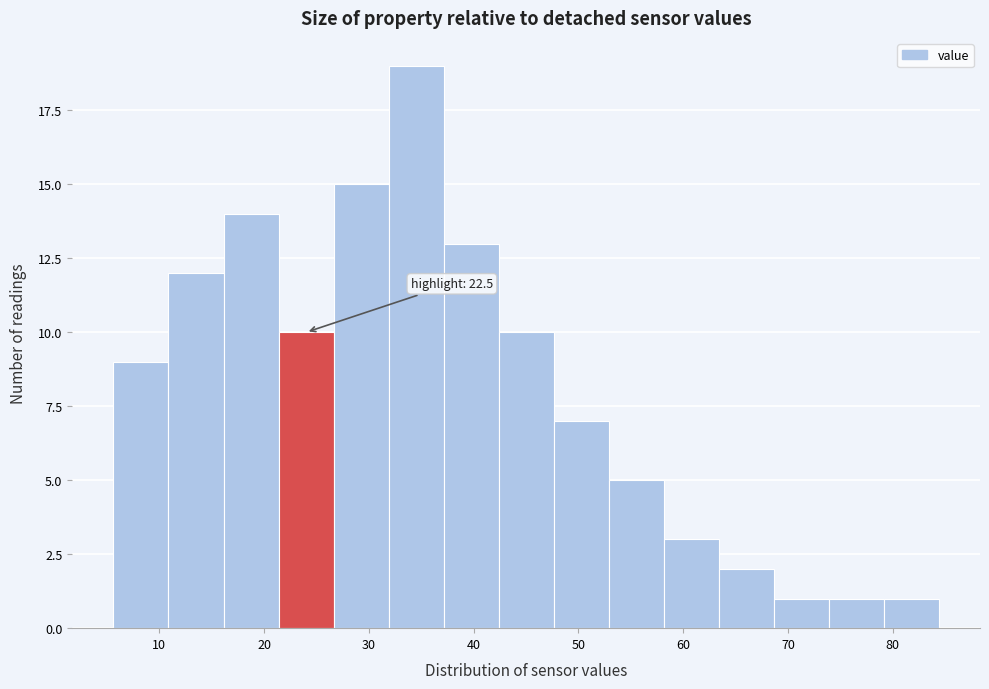

Which range on the x-axis has the tallest bar?

32 to 37